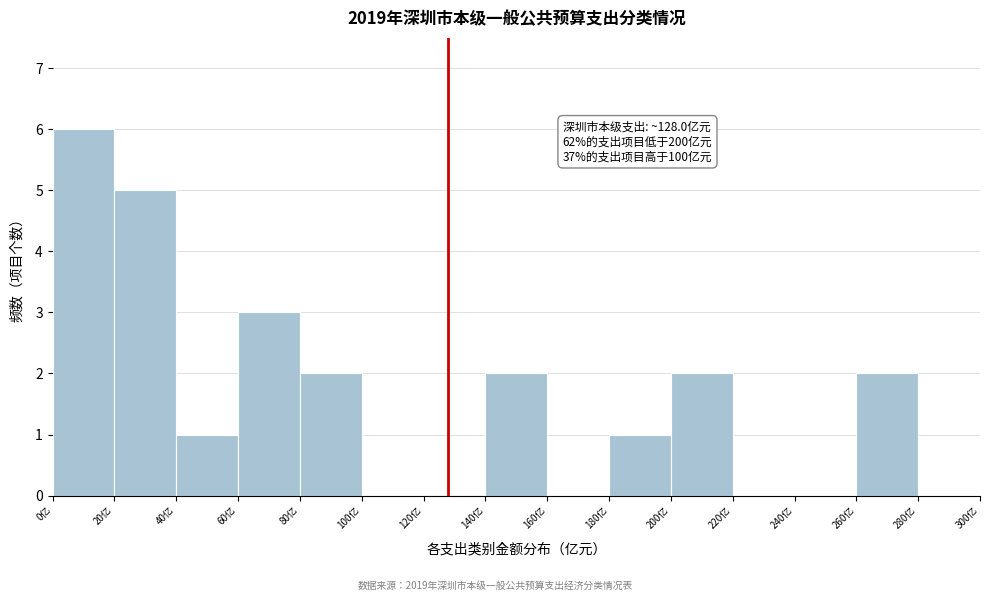

Over which range of the x-axis is the bar tallest?

0 to 20